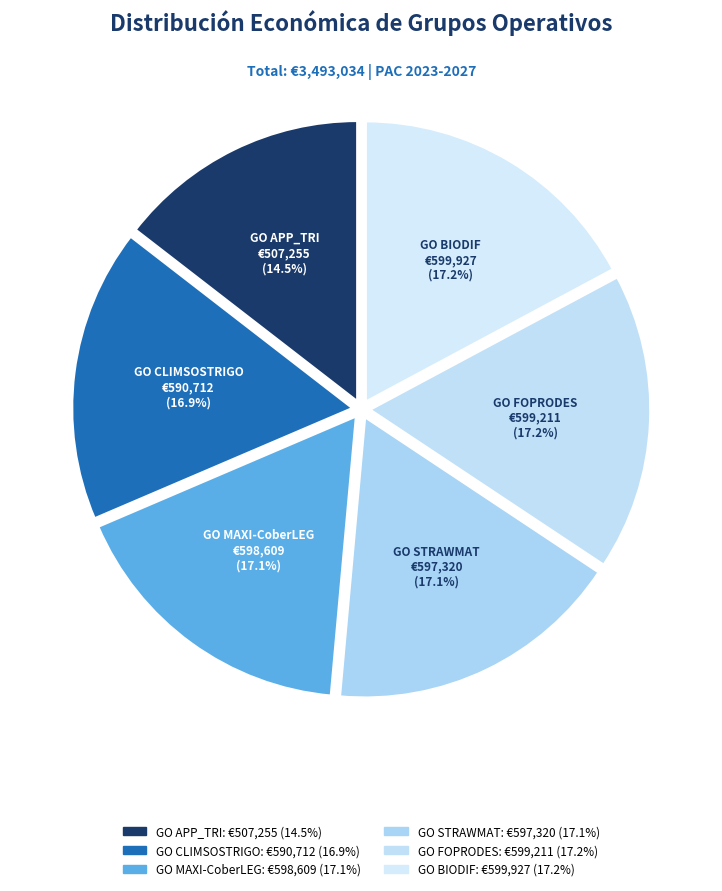

Count the number of slices in the pie.

6